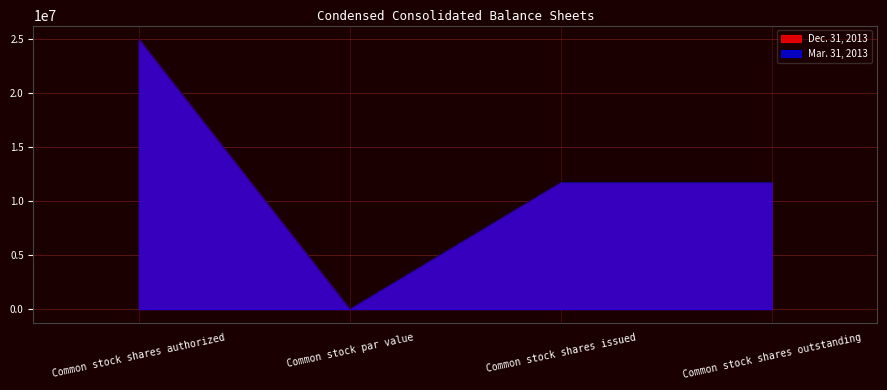

Reading left to right, extract all data points from this chart.

Dec. 31, 2013: Common stock shares authorized=25000000	Common stock par value=1	Common stock shares issued=11700286	Common stock shares outstanding=11700286
Mar. 31, 2013: Common stock shares authorized=25000000	Common stock par value=1	Common stock shares issued=11729898	Common stock shares outstanding=11729898